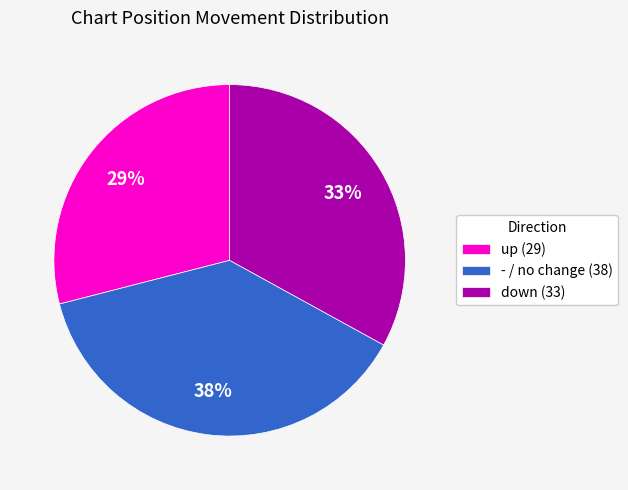

Is it true that down is 22% of the pie?

False